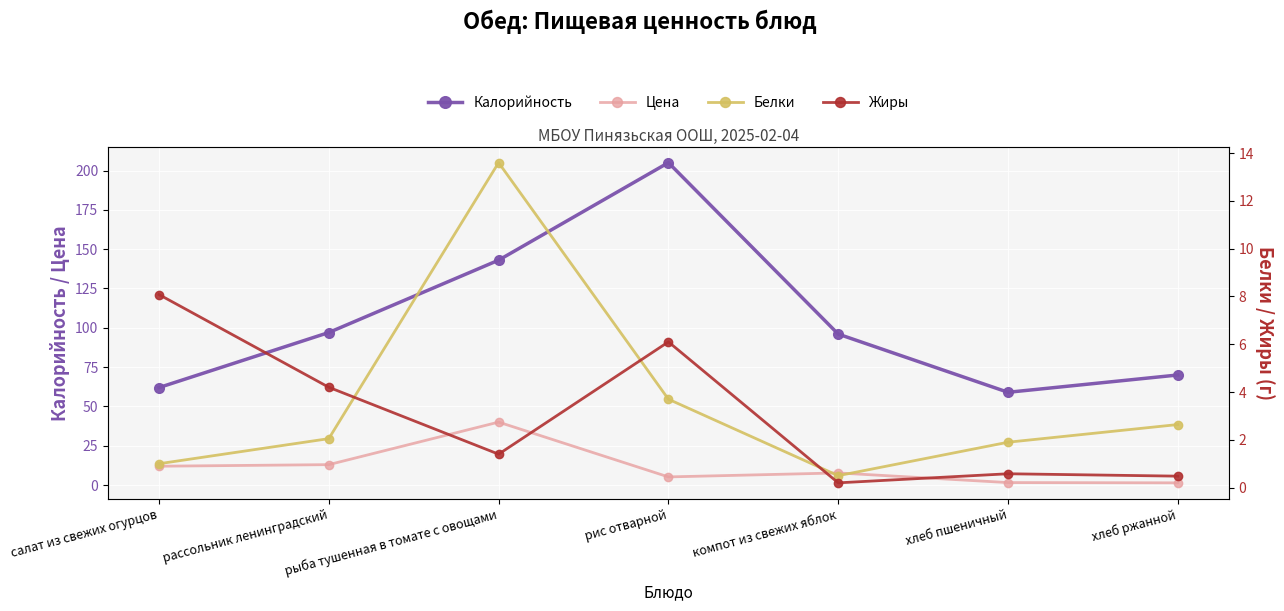

True or false: Калорийность has a value of 23.1 at хлеб ржанной.

False